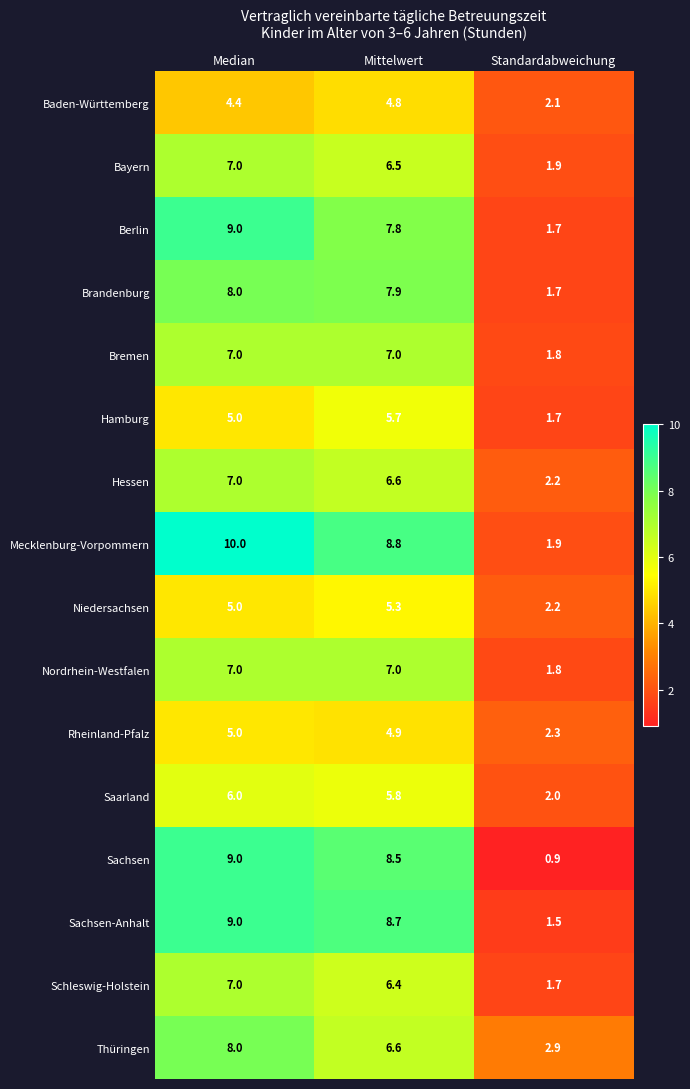

The value of Nordrhein-Westfalen at Median is 2.4. True or false?

False